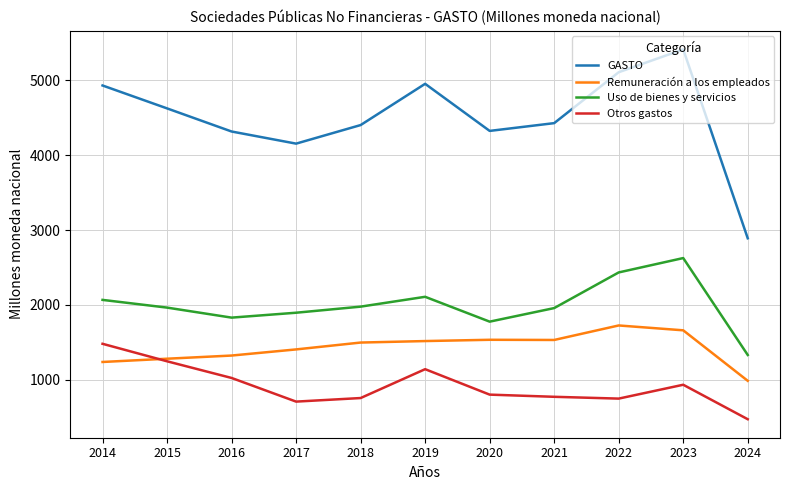

True or false: Otros gastos and GASTO cross at least once.

False